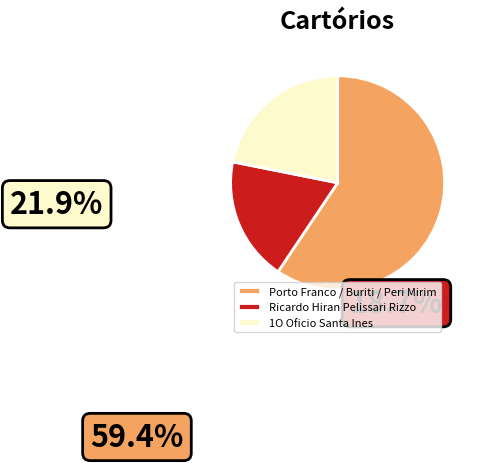

Do Porto Franco / Buriti / Peri Mirim and Ricardo Hiran Pelissari Rizzo together represent more than half of the pie?

Yes